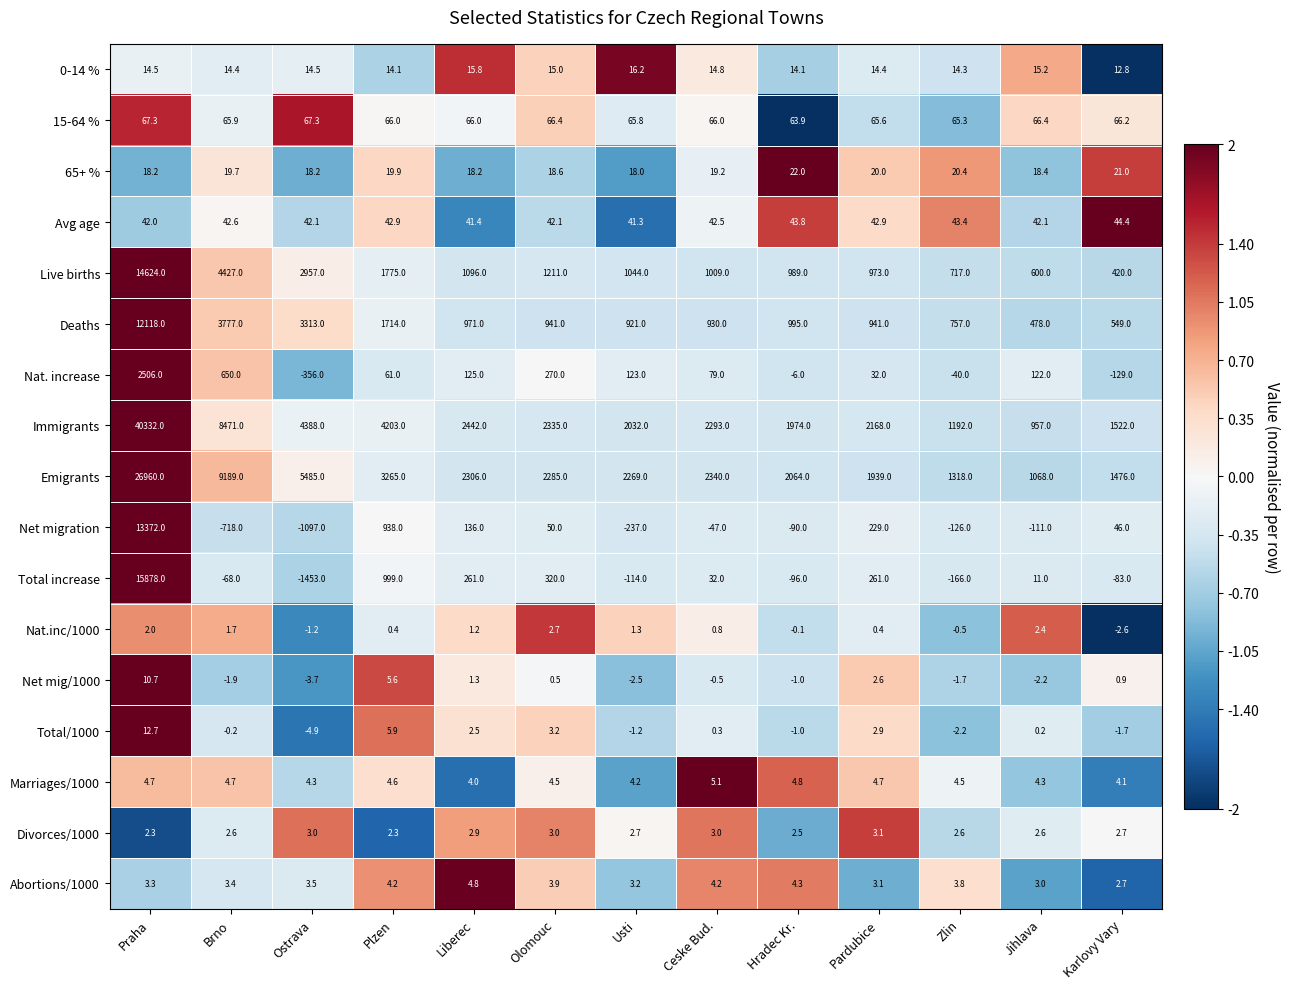

Which series has the largest range (max minus min)?

Immigrants